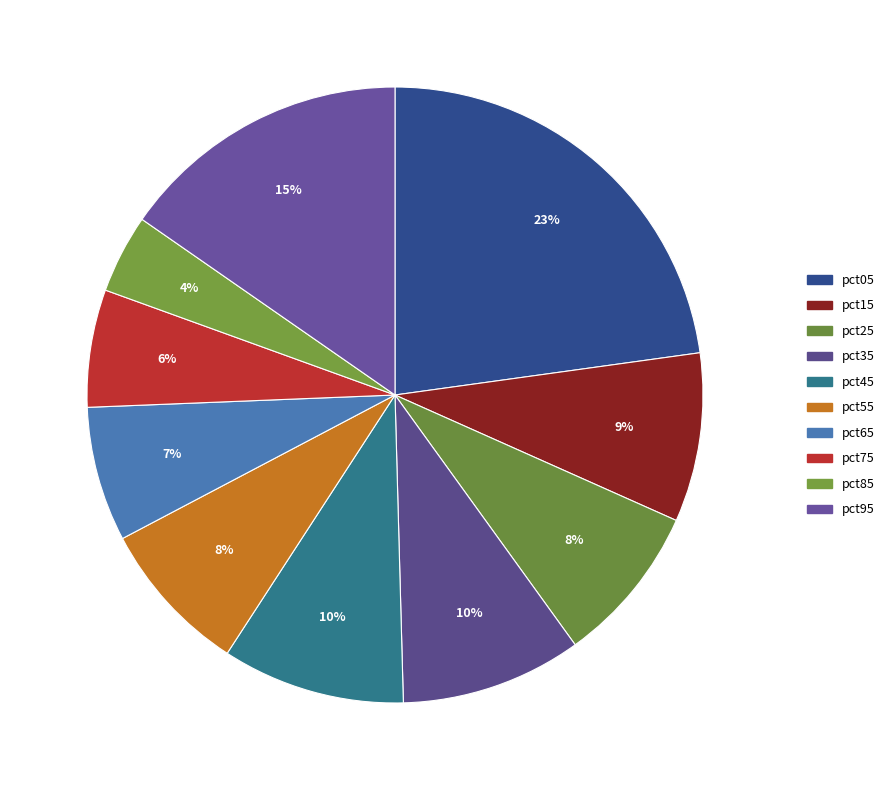

How many slices are in this pie chart?

10